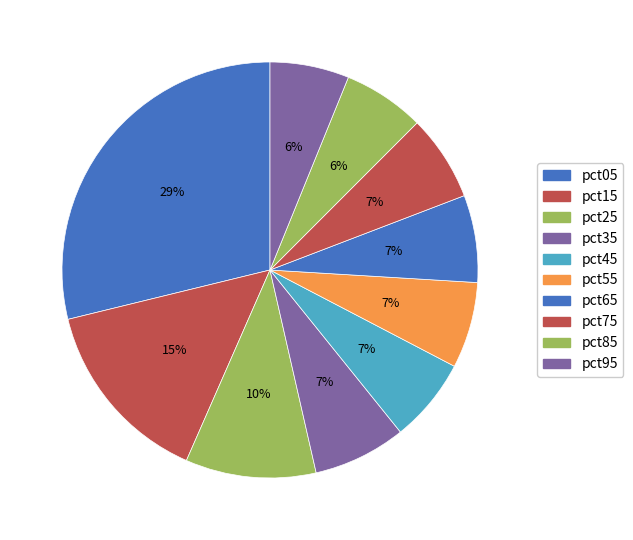

Count the number of slices in the pie.

10